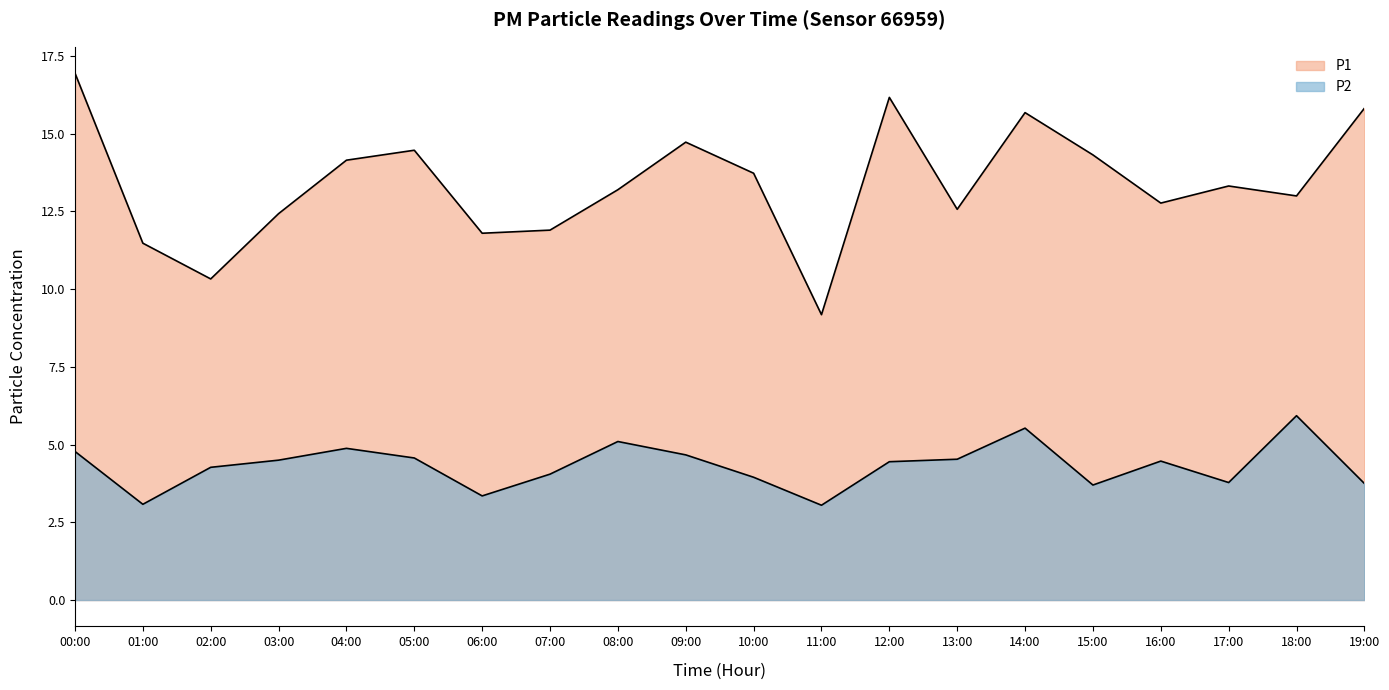

What is the sum of the P1 values at 07:00 and 04:00?

26.1